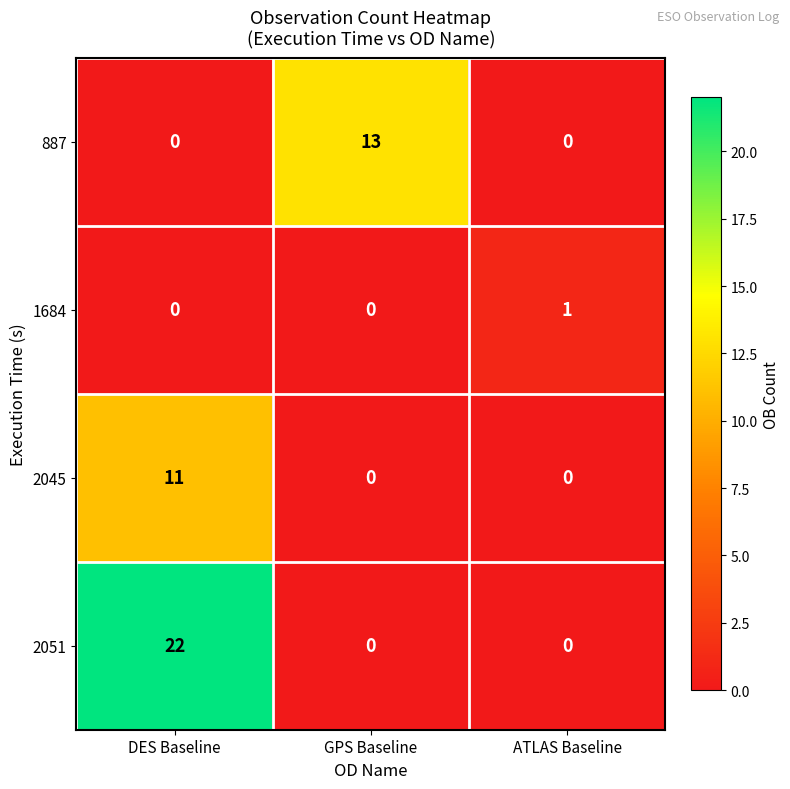

Reading right to left, what are all the values shown in this chart?

887: ATLAS Baseline=0	GPS Baseline=13	DES Baseline=0
1684: ATLAS Baseline=1	GPS Baseline=0	DES Baseline=0
2045: ATLAS Baseline=0	GPS Baseline=0	DES Baseline=11
2051: ATLAS Baseline=0	GPS Baseline=0	DES Baseline=22